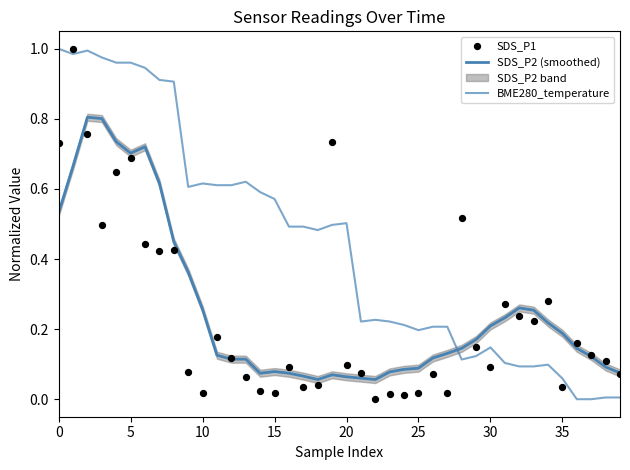

Which series has the largest Y range (max minus min)?

BME280_temperature